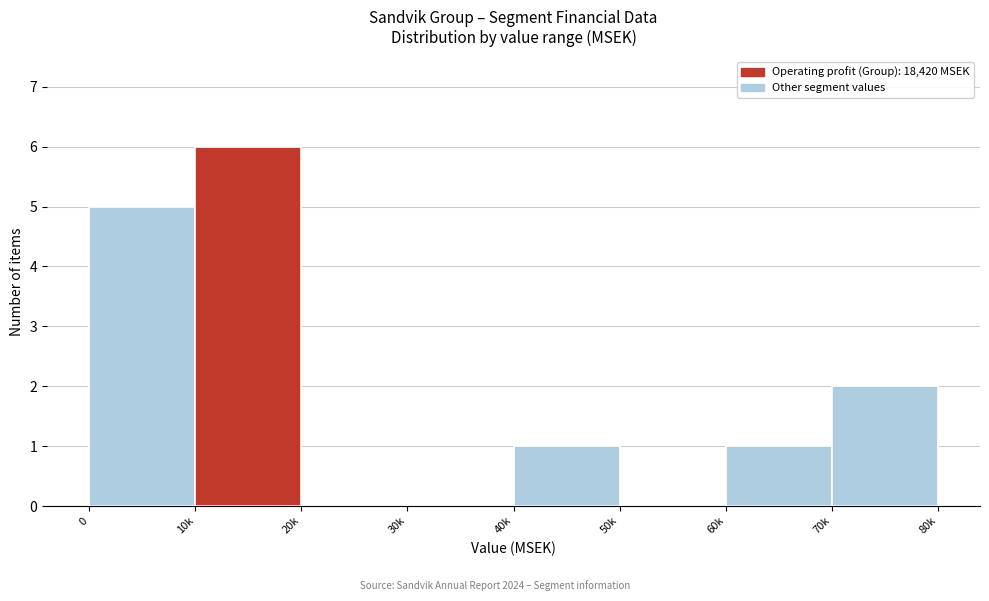

Reading right to left, transcribe all the data shown in this chart.

70k=2	60k=1	50k=0	40k=1	30k=0	20k=0	10k=6	0=5